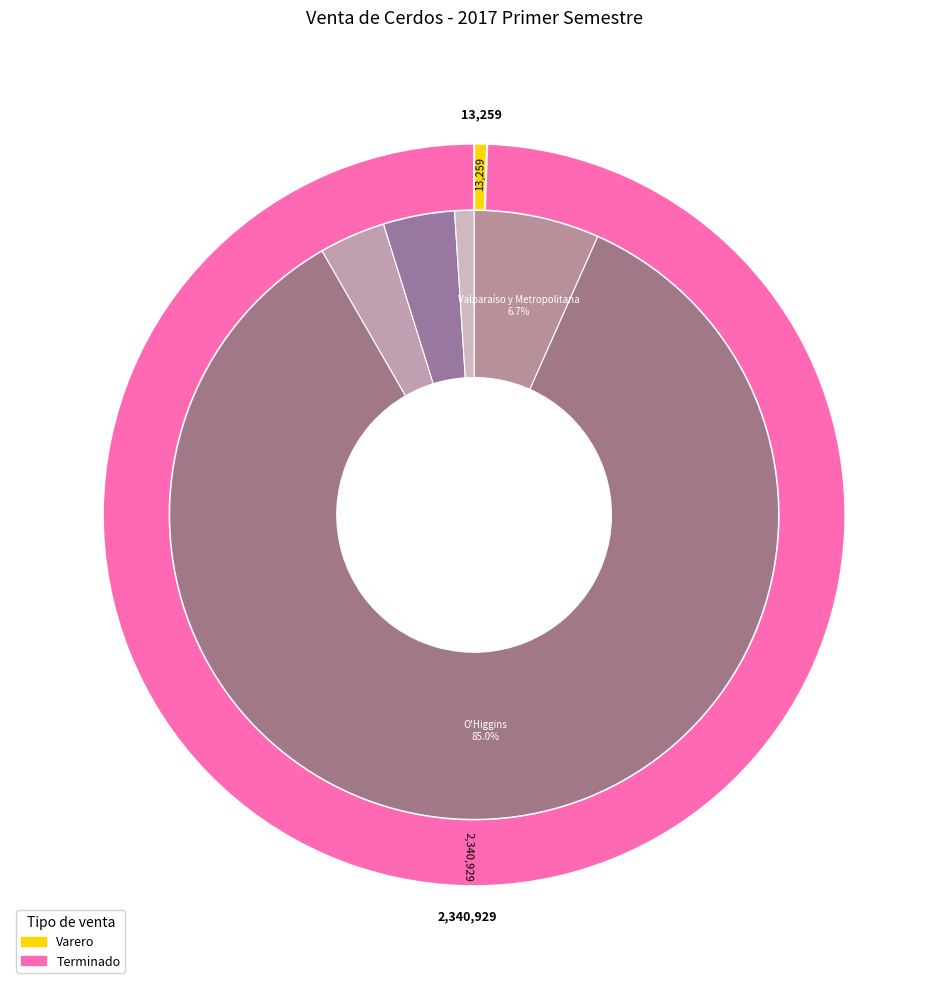

To the nearest percent, what is the average slice percentage?

20%